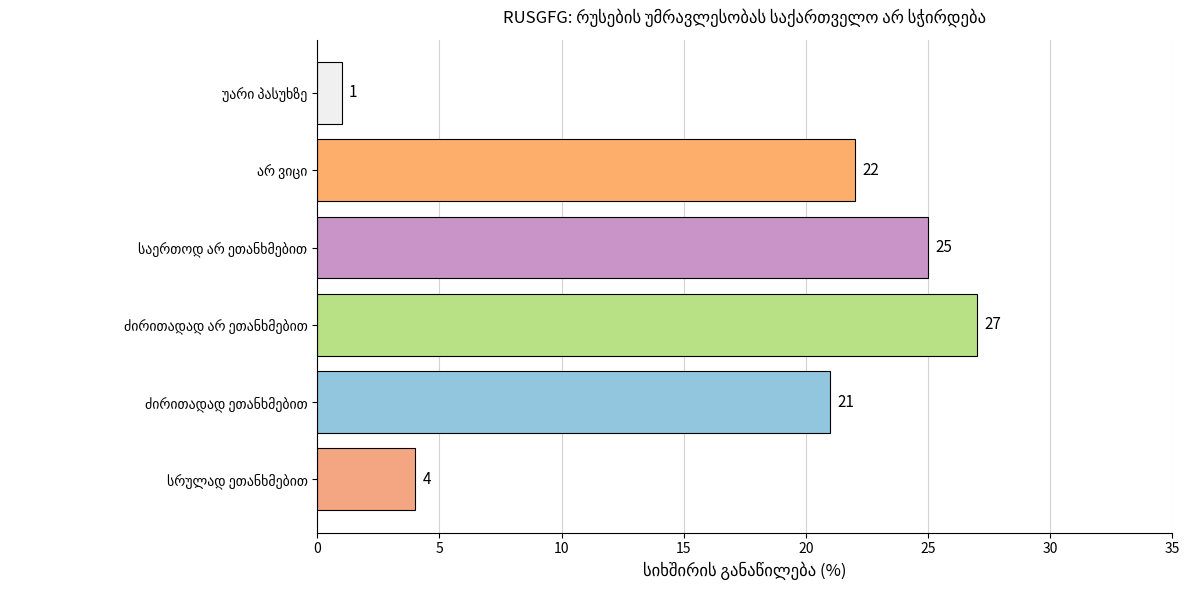

What is the difference between the maximum and minimum values?

26